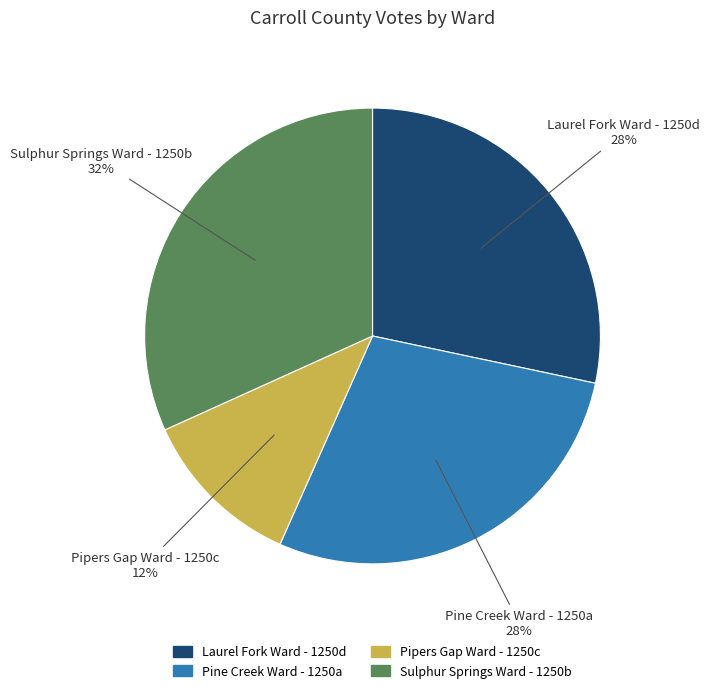

Do Laurel Fork Ward - 1250d and Pipers Gap Ward - 1250c together represent more than half of the pie?

No